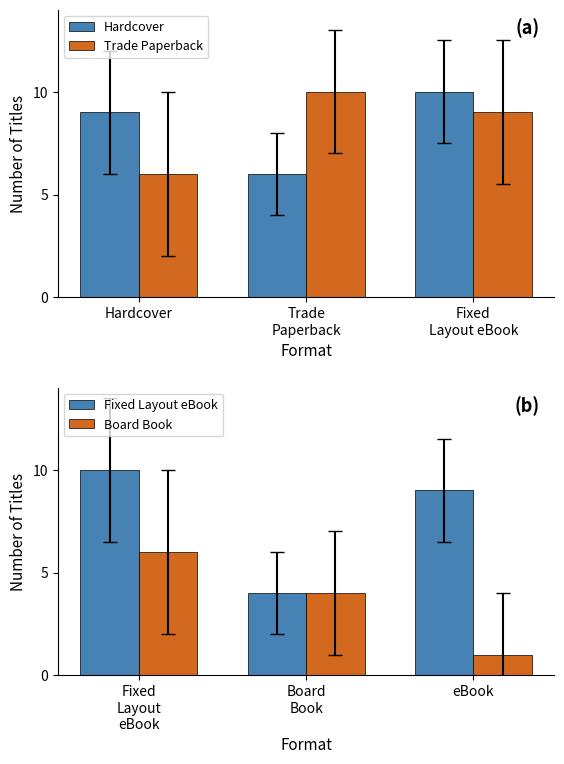

At how many categories does at least one series exceed 4?

3